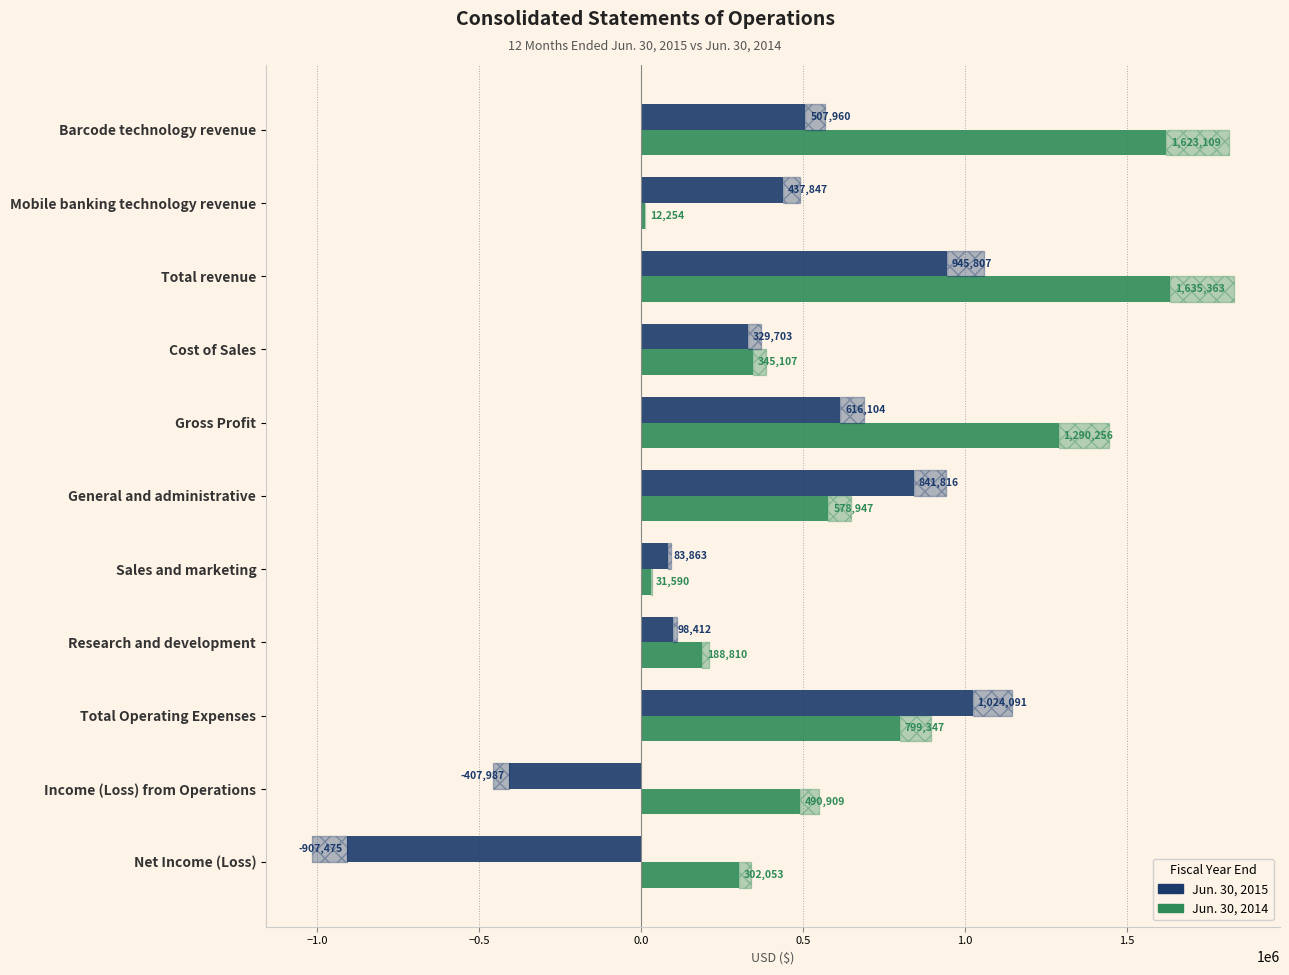

What is the sum of all Jun. 30, 2015 values?

3570141